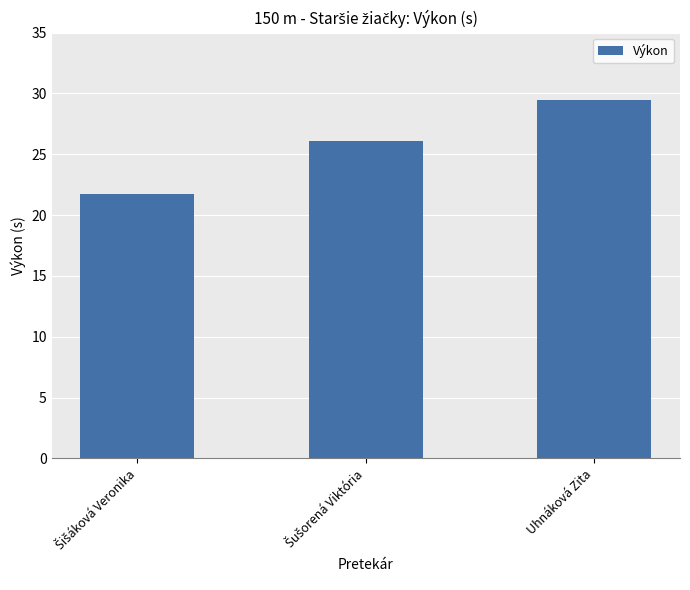

What is the label of the 3rd bar from the left?

Uhnáková Zita